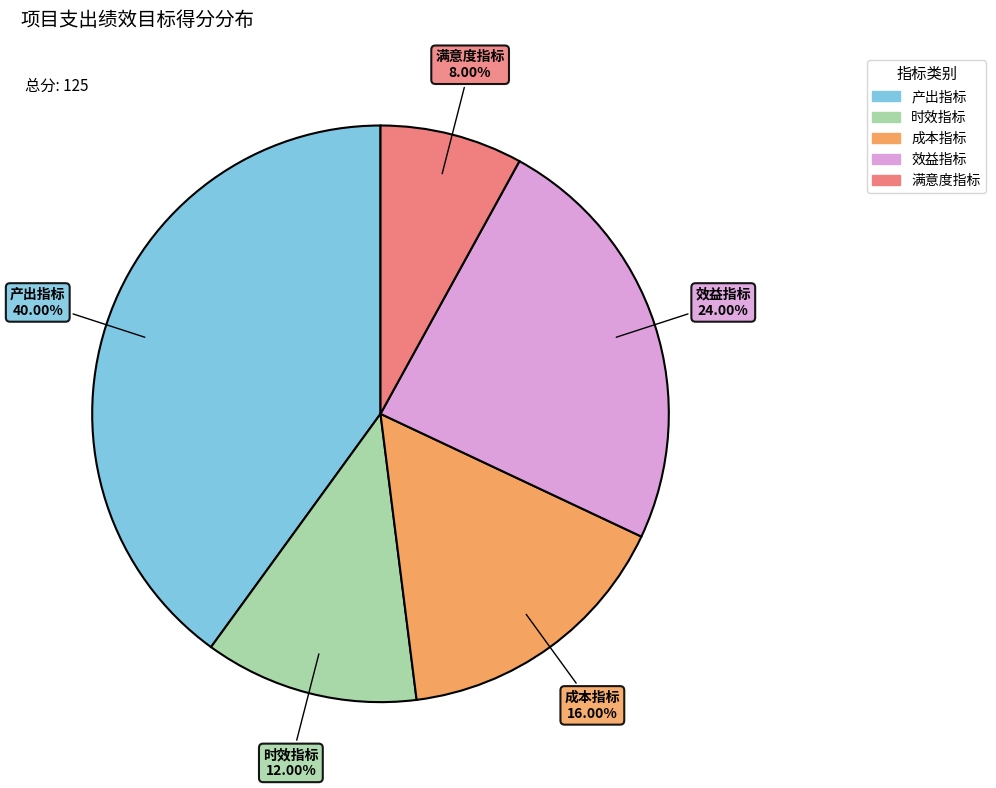

Which category has the smallest portion of the pie?

满意度指标